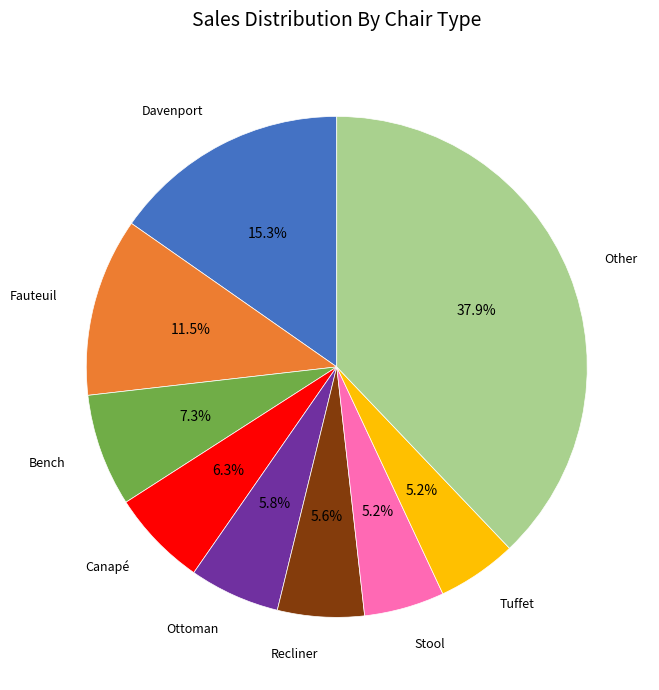

What portion of the pie excludes Davenport?

84.7%